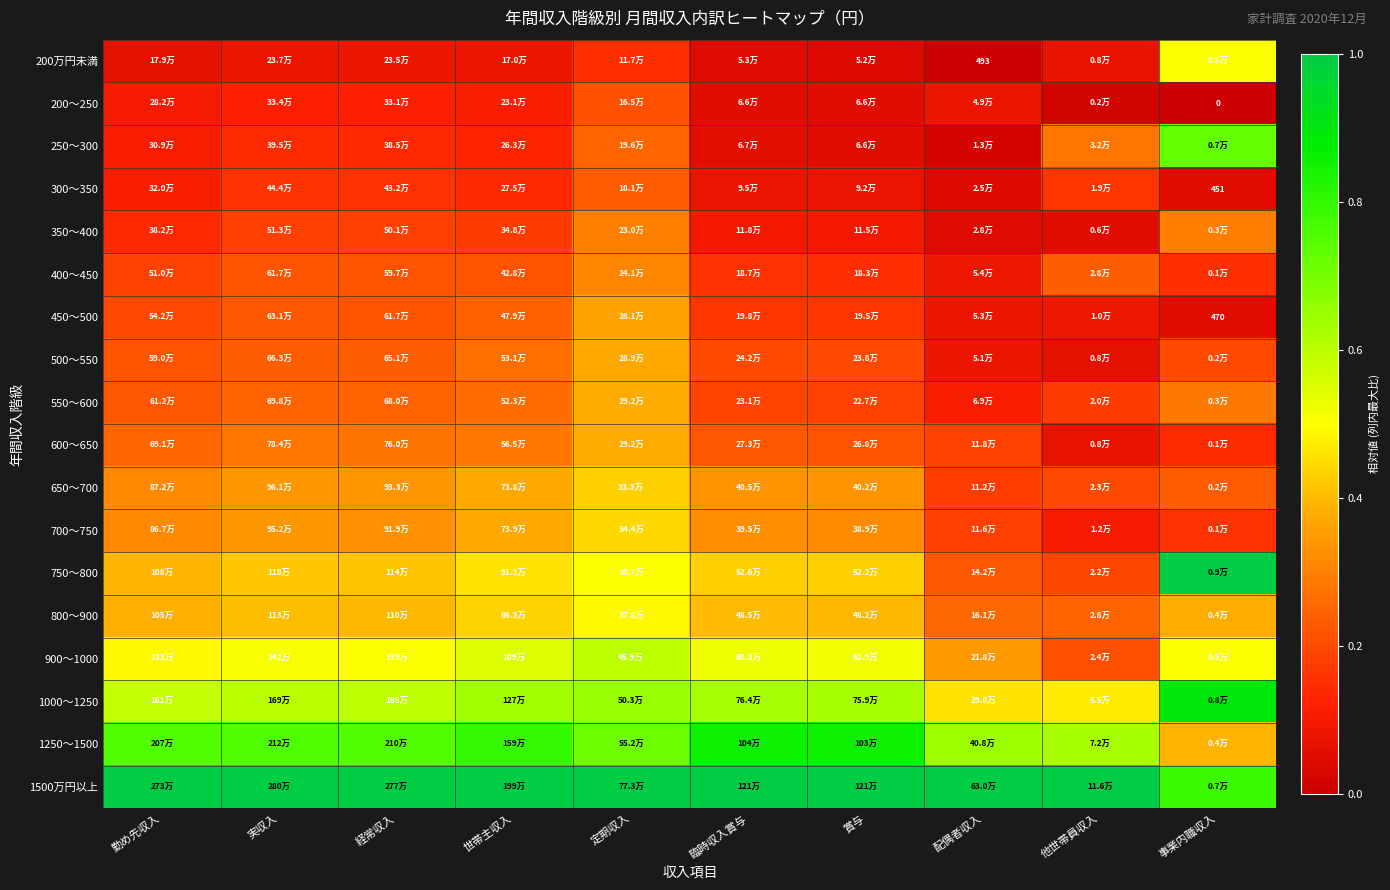

Is the value of 500〜550 at 配偶者収入 greater than the value of 1250〜1500 at 定期収入?

No